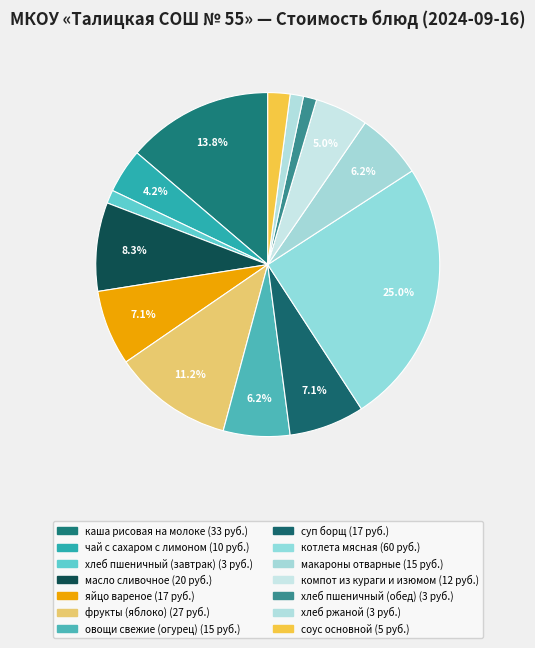

Which slice is the smallest?

хлеб пшеничный (завтрак)